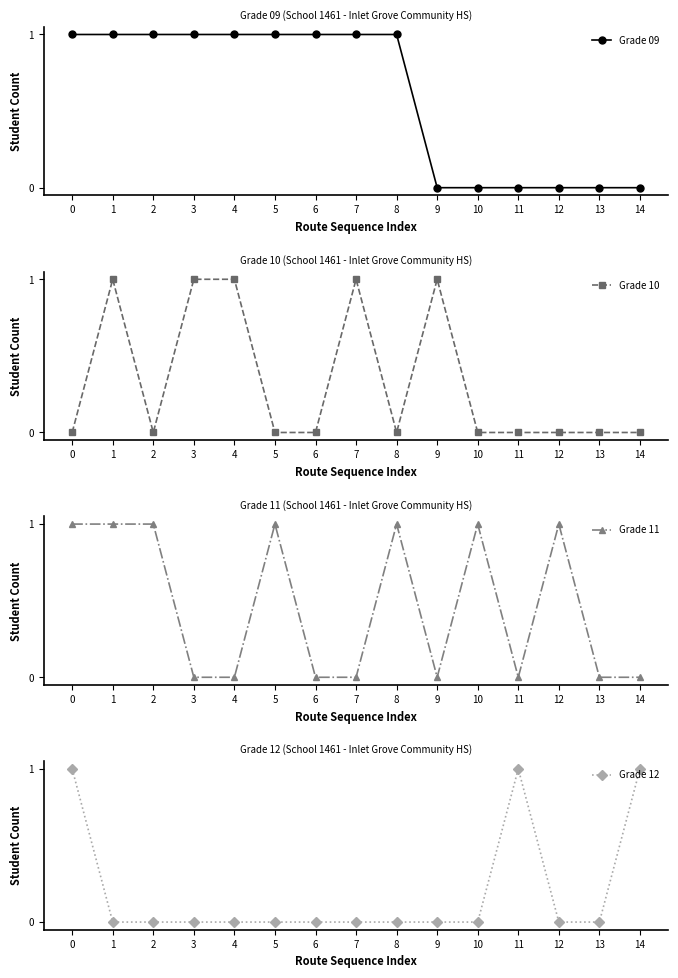

List the series in order of their overall mean, lowest first.

Grade 12, Grade 10, Grade 11, Grade 09